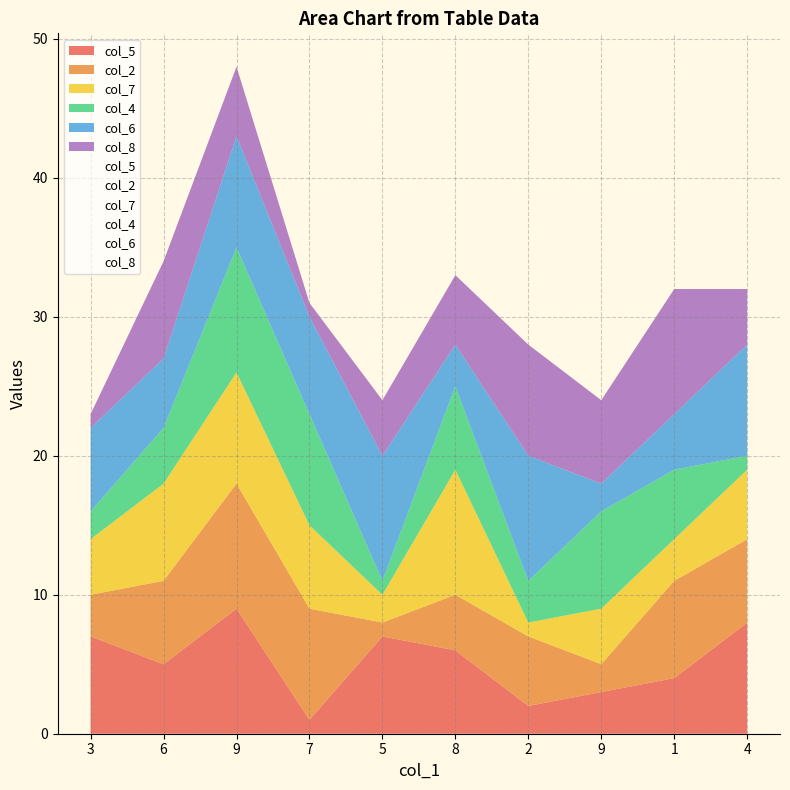

What is the total value across all series at 7?

31